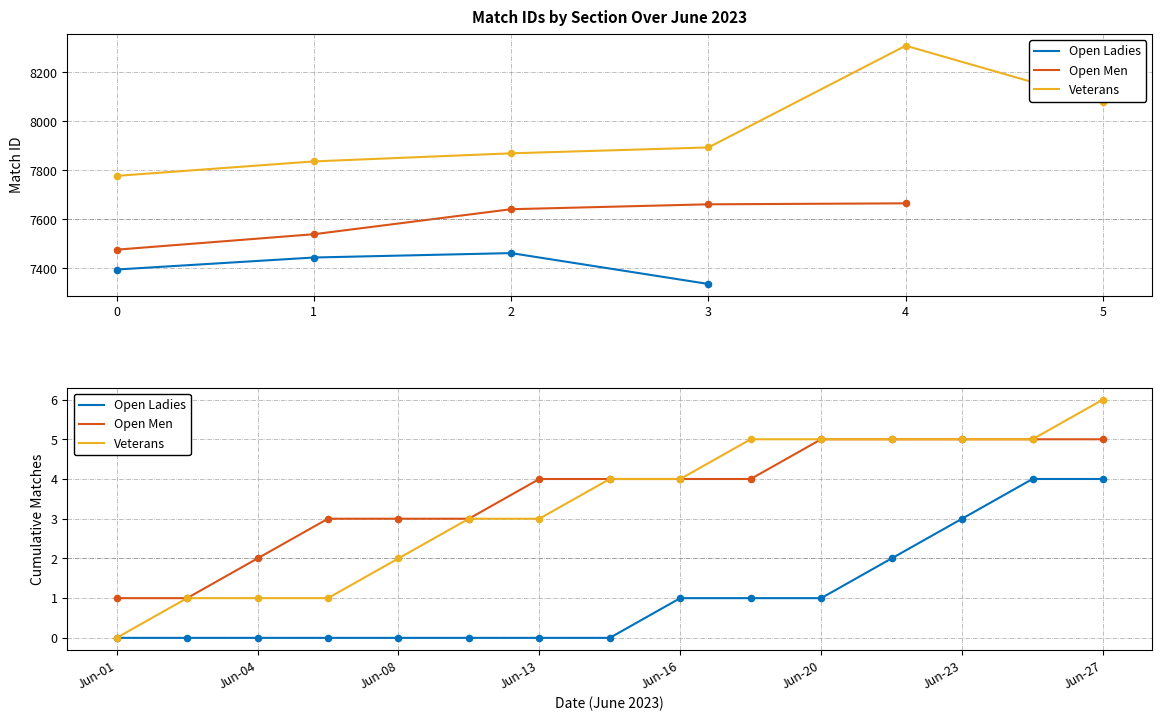

Which series reaches the maximum Y coordinate?

Veterans